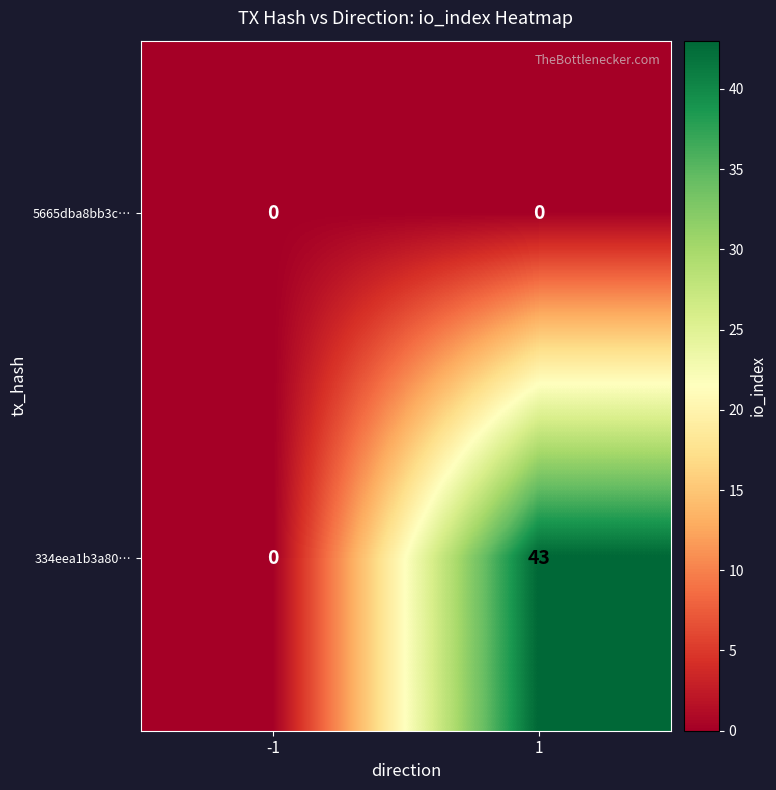

What is the maximum value for 334eea1b3a80…?

43